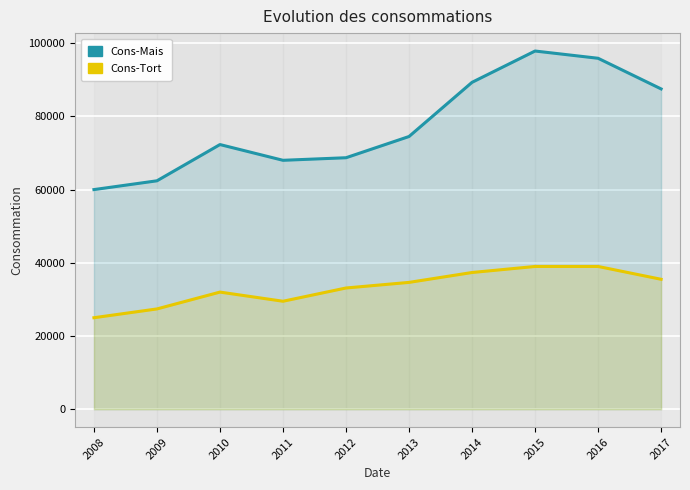

How many interior local valleys does the Cons-Mais series have?

1